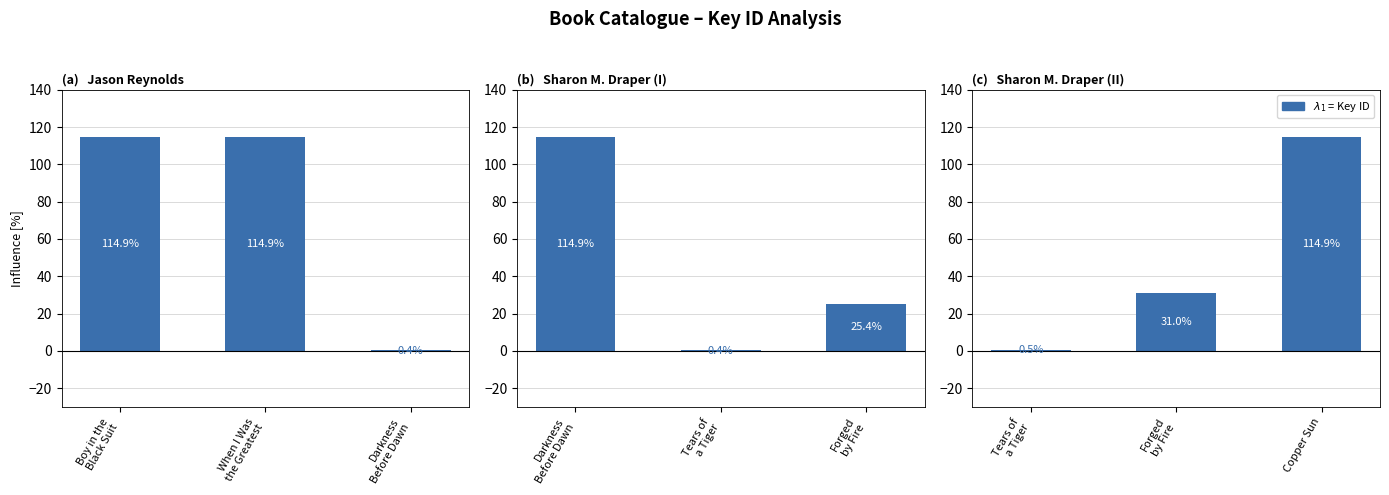

What is the maximum value shown in the chart?

114.9